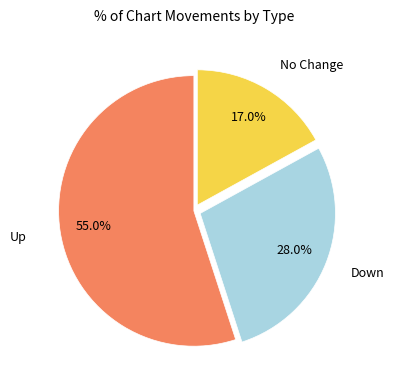

Is there any slice that represents more than half of the pie?

Yes